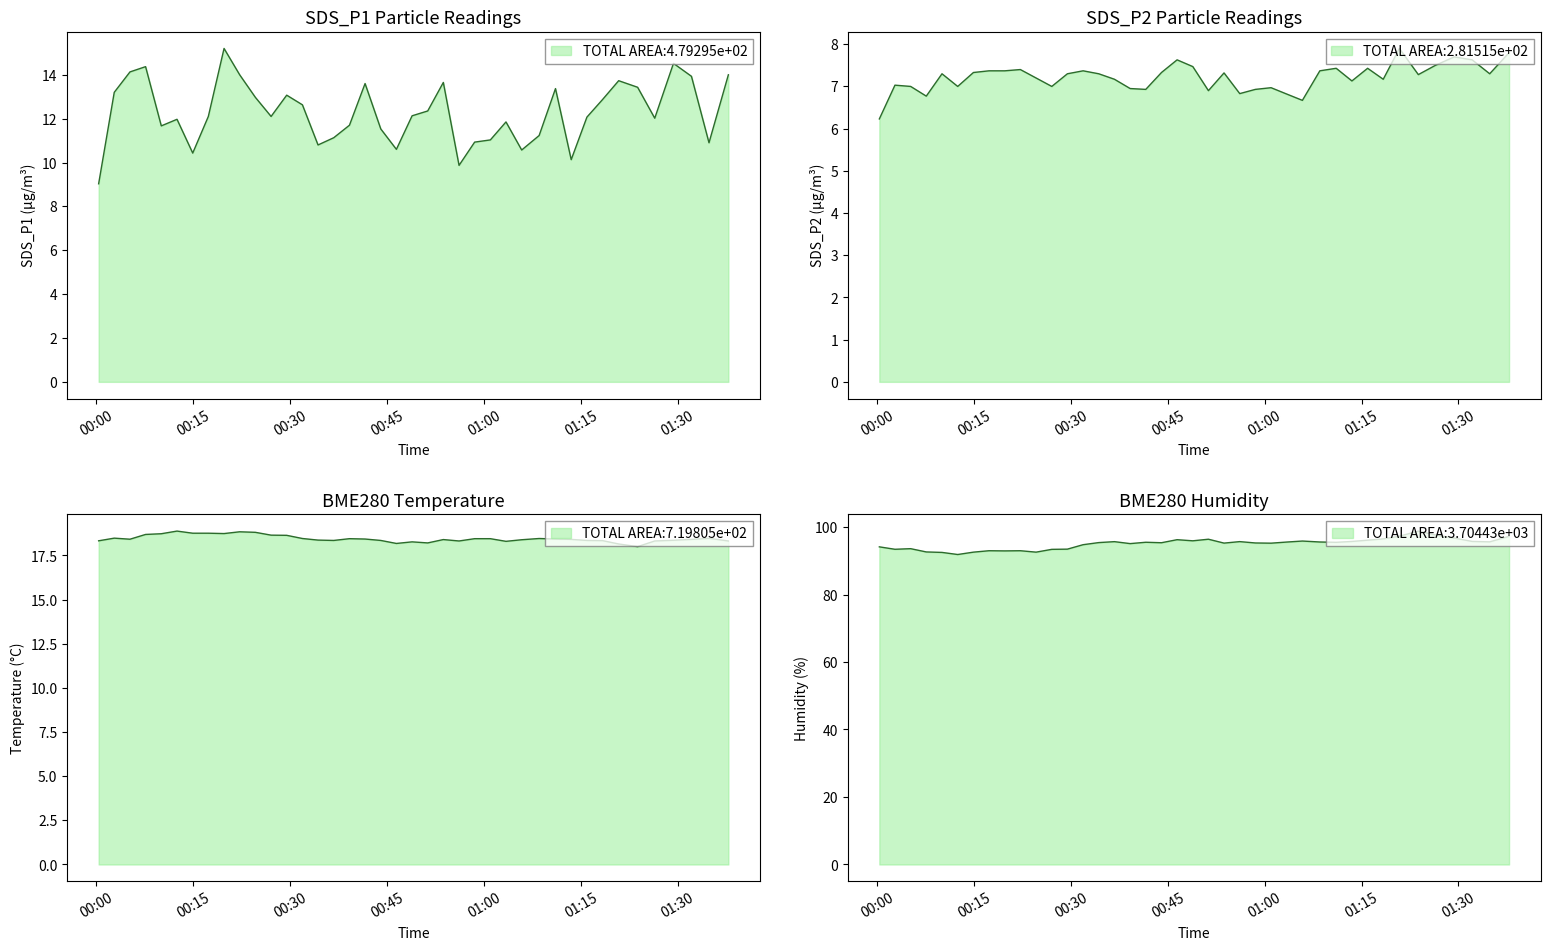

True or false: SDS_P1 and SDS_P2 cross at least once.

False